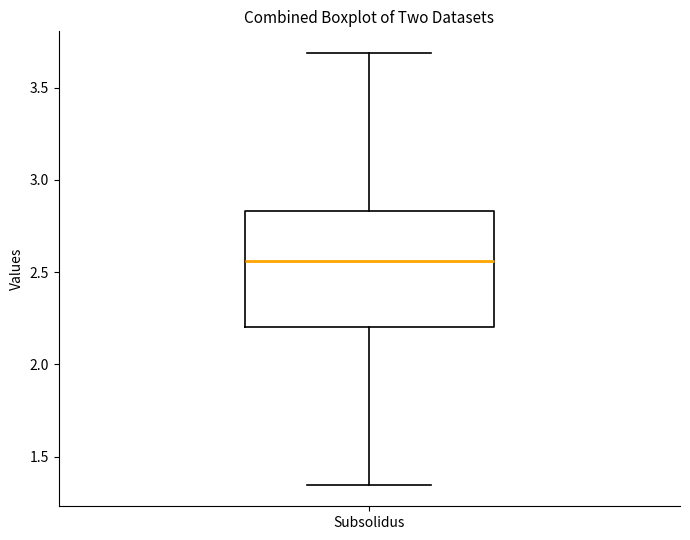

Read this box plot against the y-axis: the position of the median line, the range covered by the box, and the ends of both whiskers. The values are not printed on the chart, so give them approximately, as read against the axis.

median 2.55, box 2.20 to 2.85, whiskers 1.35 to 3.70